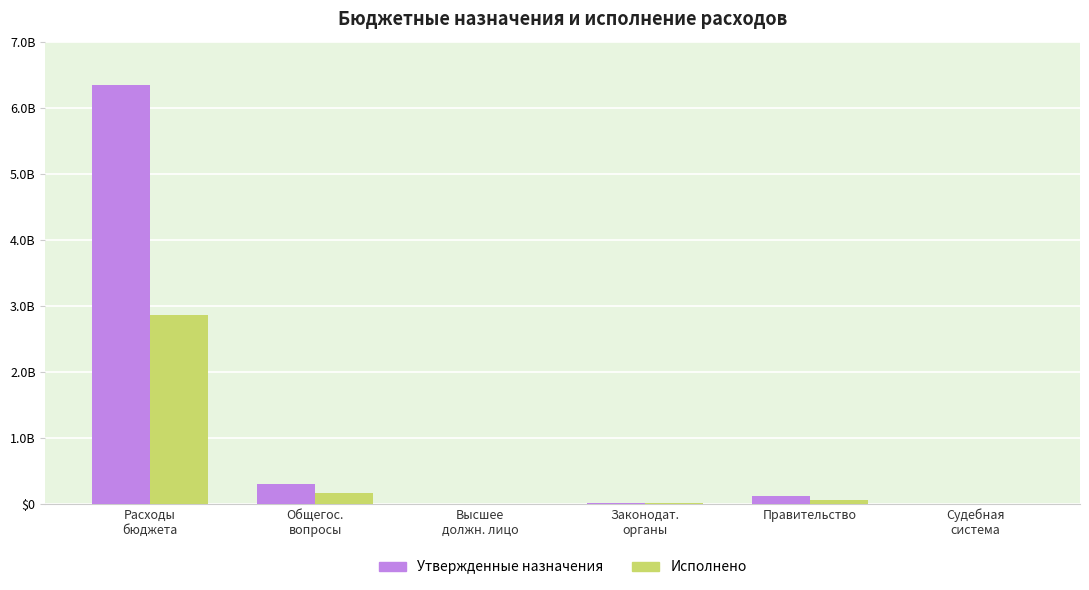

Which series has the largest total across all categories?

Утвержденные назначения